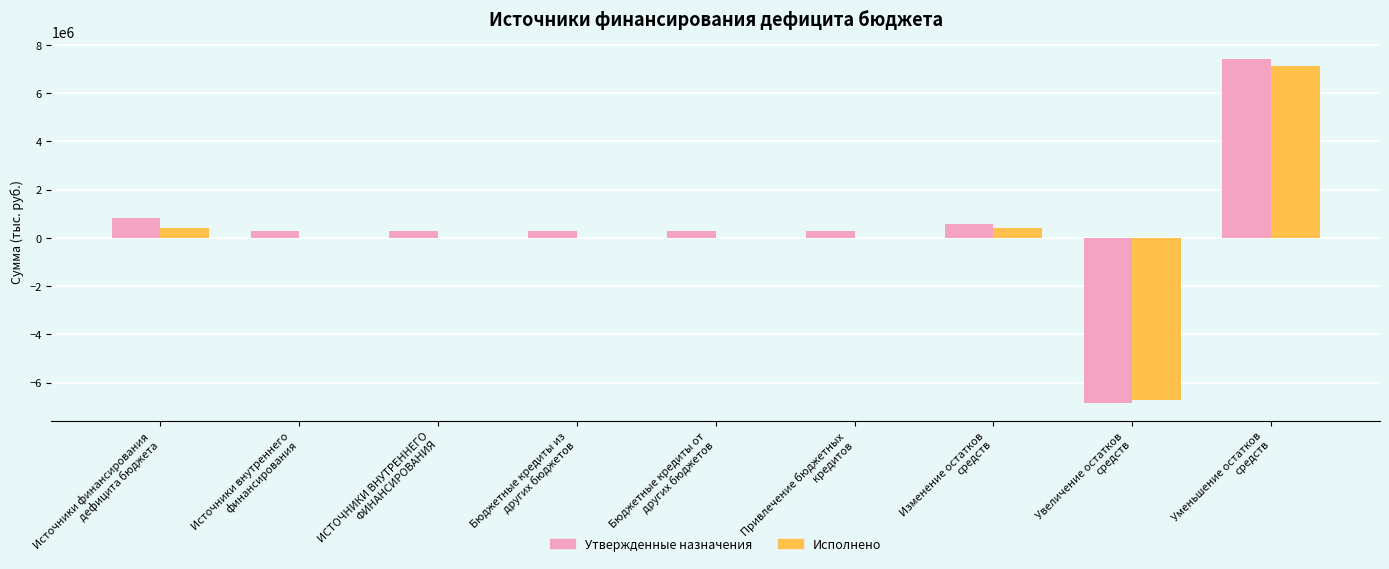

What is the sum of all Утвержденные назначения values?

3344414.5